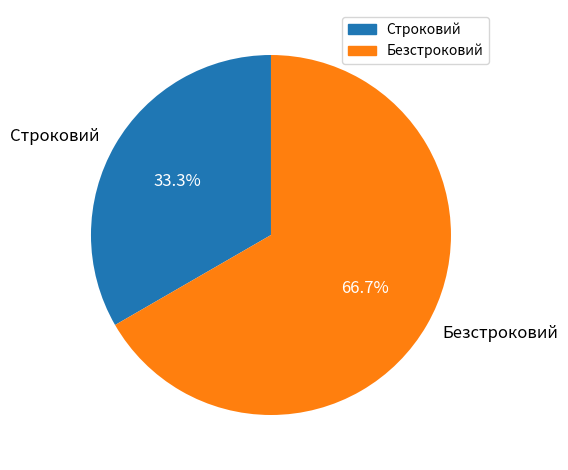

To the nearest percent, what portion does Строковий represent?

33%